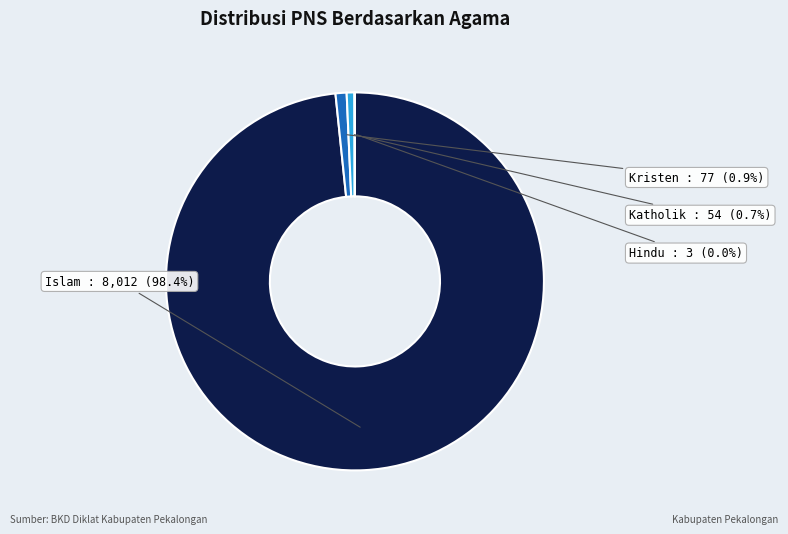

To the nearest percent, what portion does Kristen represent?

1%